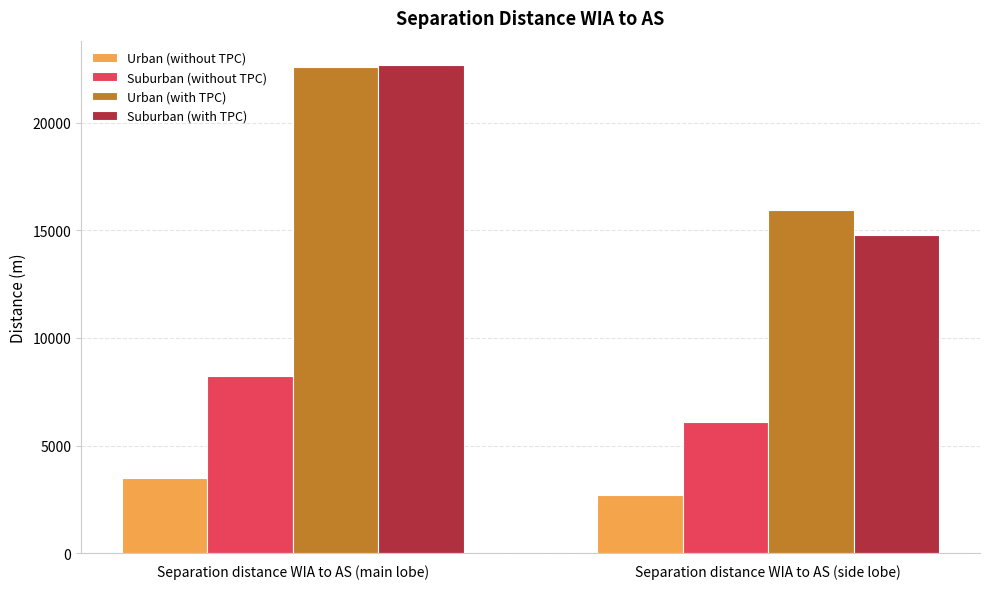

What is the value of the Urban (without TPC) bar at the 2nd from the left?

2681.1